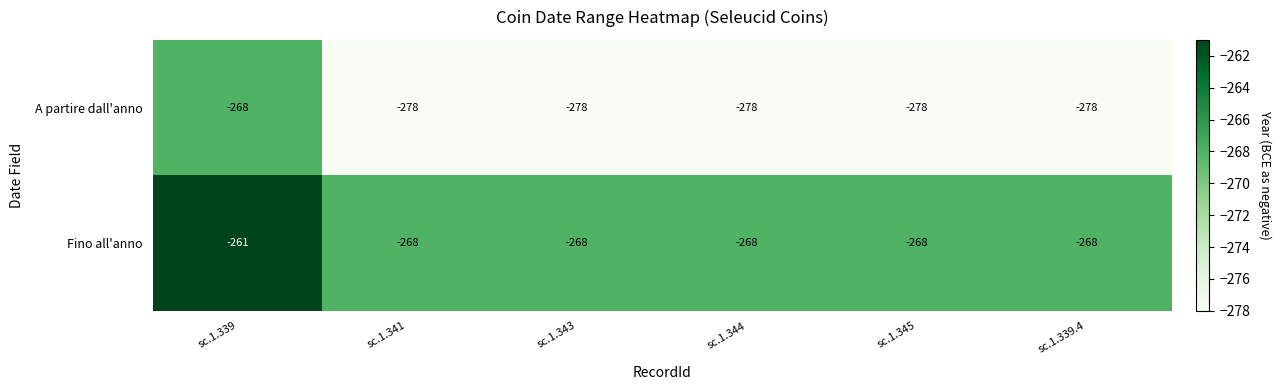

Is it true that A partire dall'anno equals -492 at sc.1.343?

False